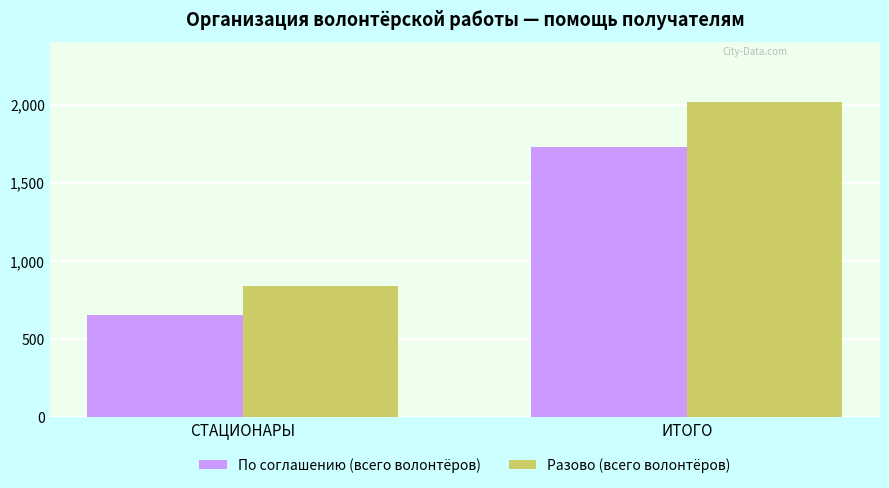

What are all the series names shown in the legend?

По соглашению (всего волонтёров), Разово (всего волонтёров)